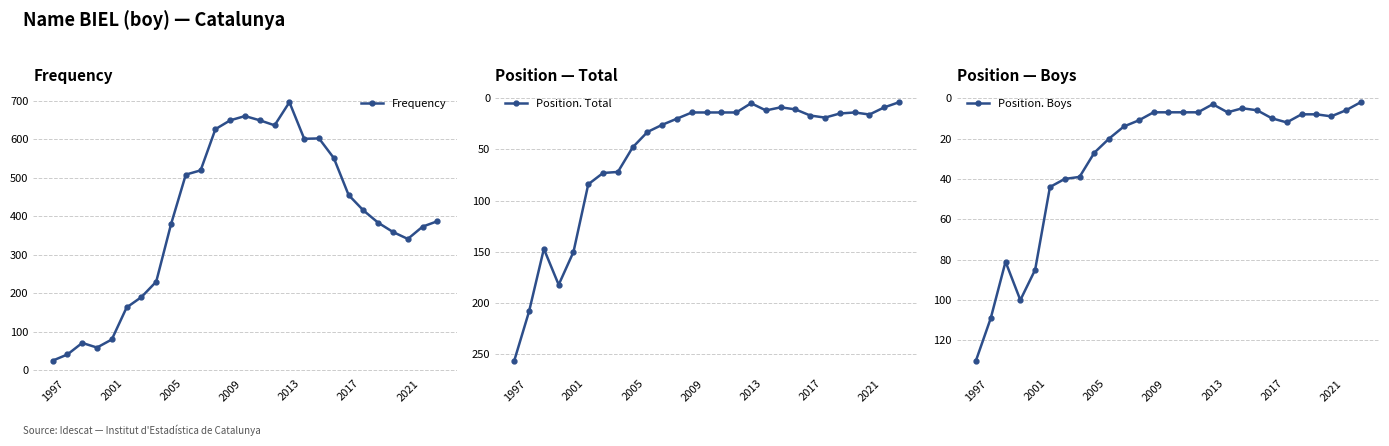

The value of Position. Total at 2009 is 14. True or false?

True